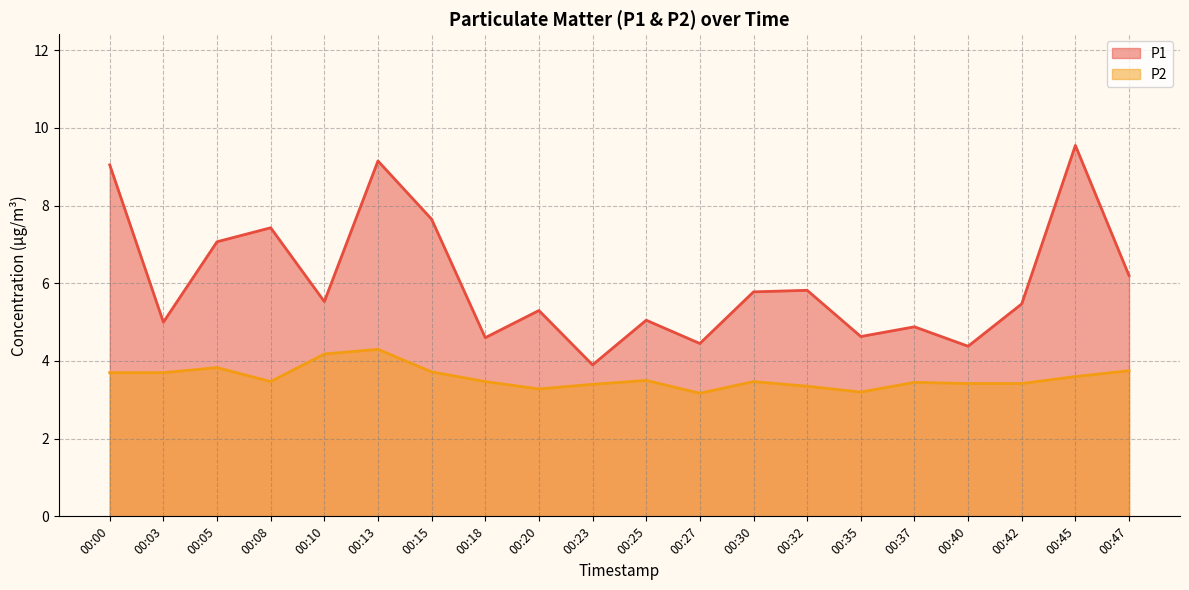

Is the value of P2 at 00:18 greater than the value of P1 at 00:45?

No